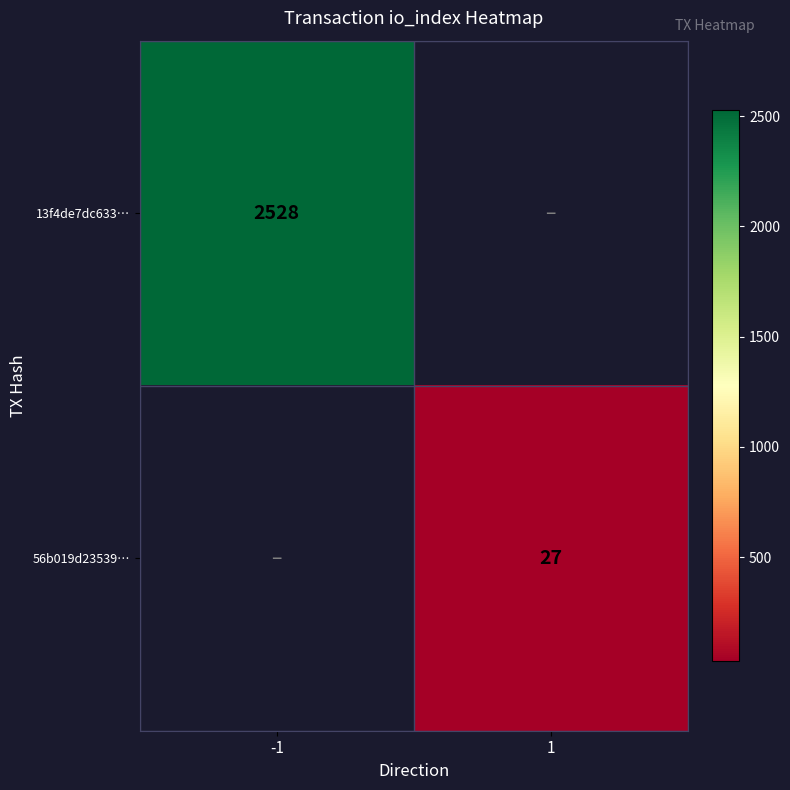

The 13f4de7dc633… series shows 839 at -1. True or false?

False